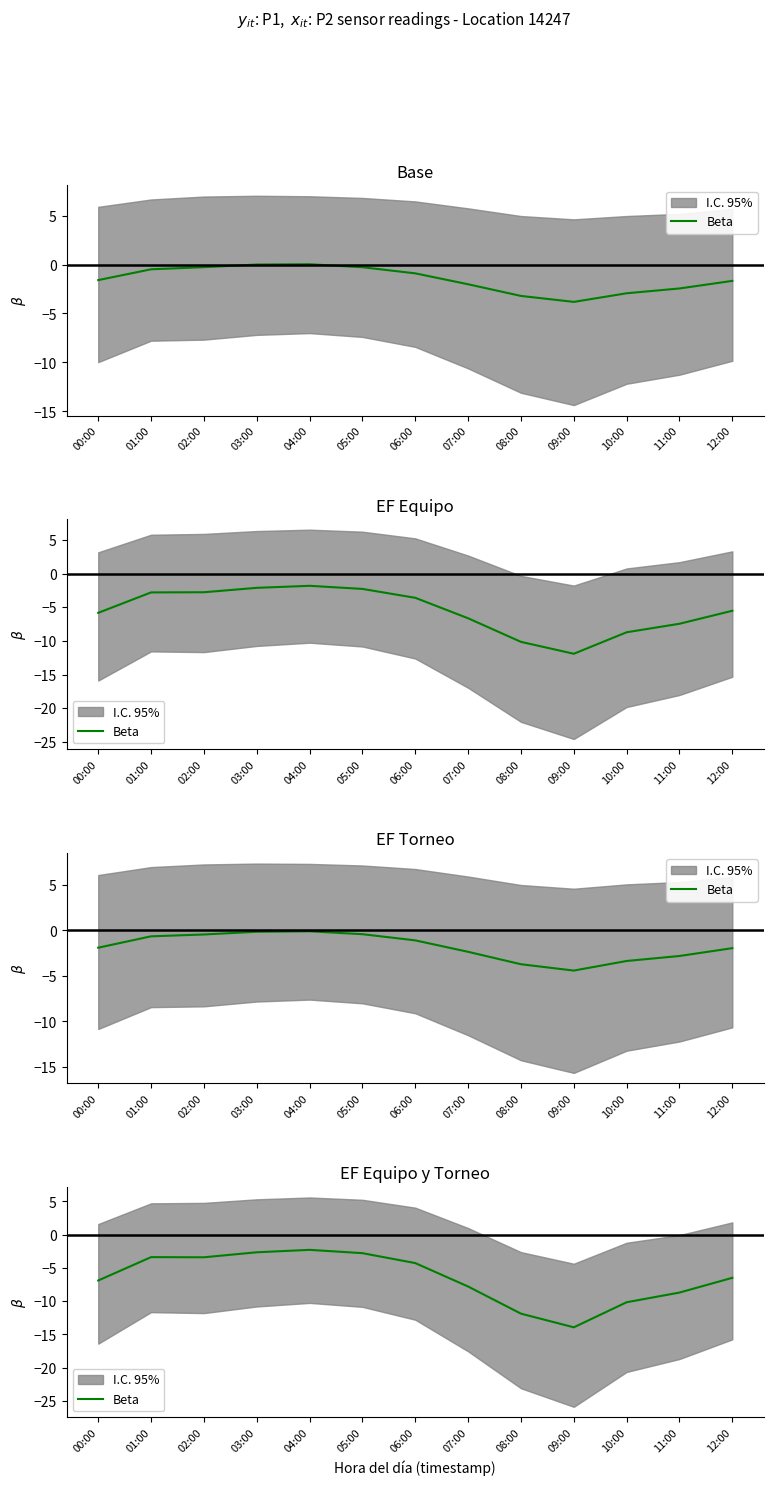

What is the label of the 7th point from the left?

06:00